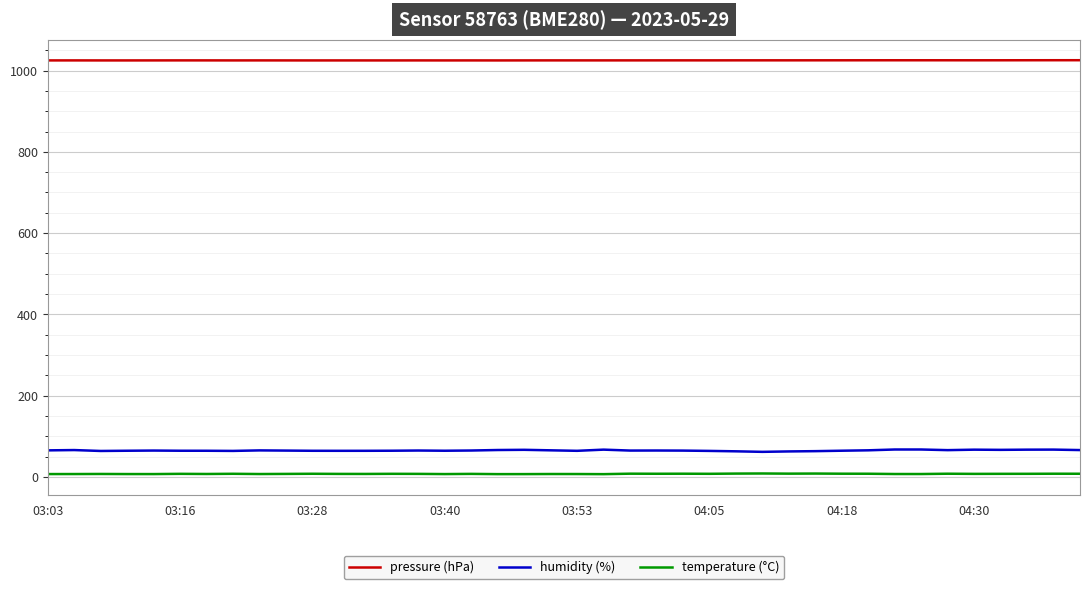

What is the greatest value displayed?

1025.5